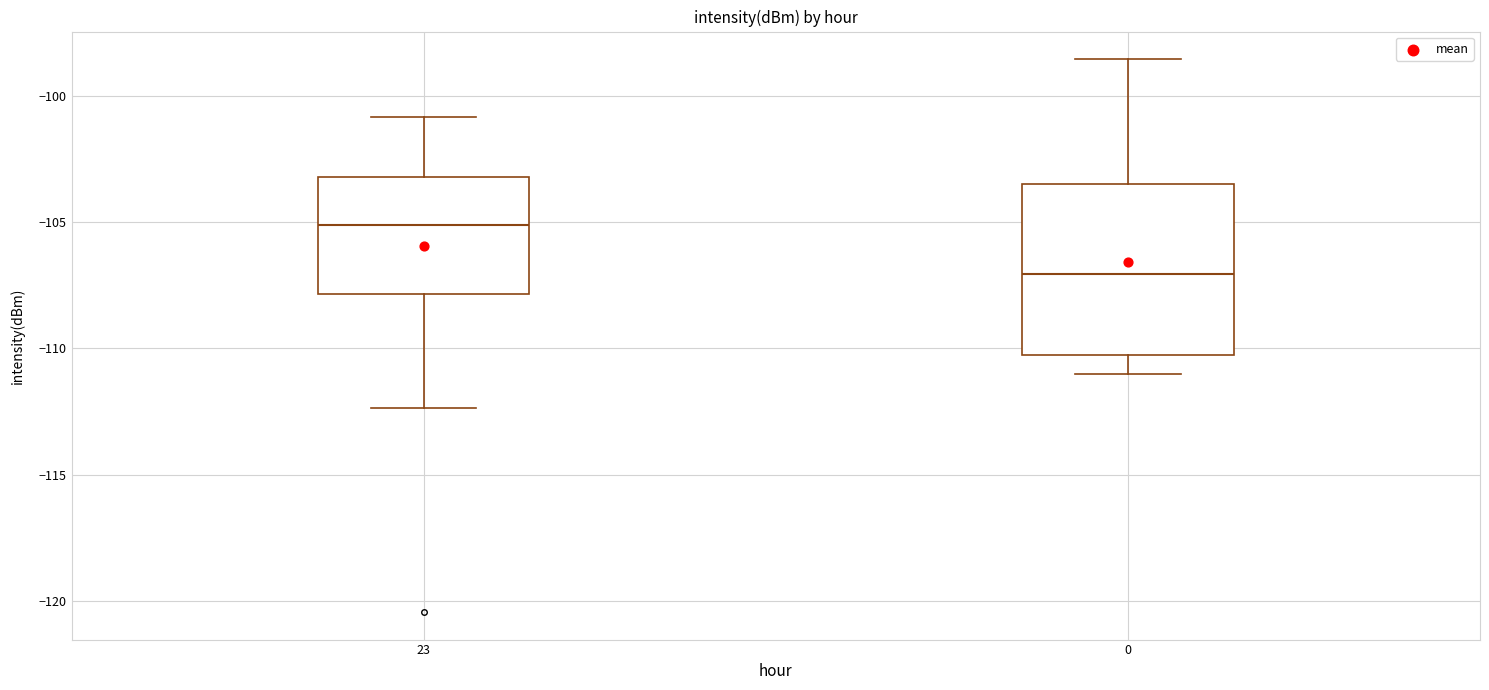

Reading left to right, transcribe this box plot: for each box, give where its median line is, the range the box spans, and where its two whiskers end, as read against the y-axis. The values are not printed on the chart, so give them approximately, as read against the axis.

23: median -105.0, box -108.0 to -103.0, whiskers -112.5 to -101.0
0: median -107.0, box -110.0 to -103.5, whiskers -111.0 to -98.5